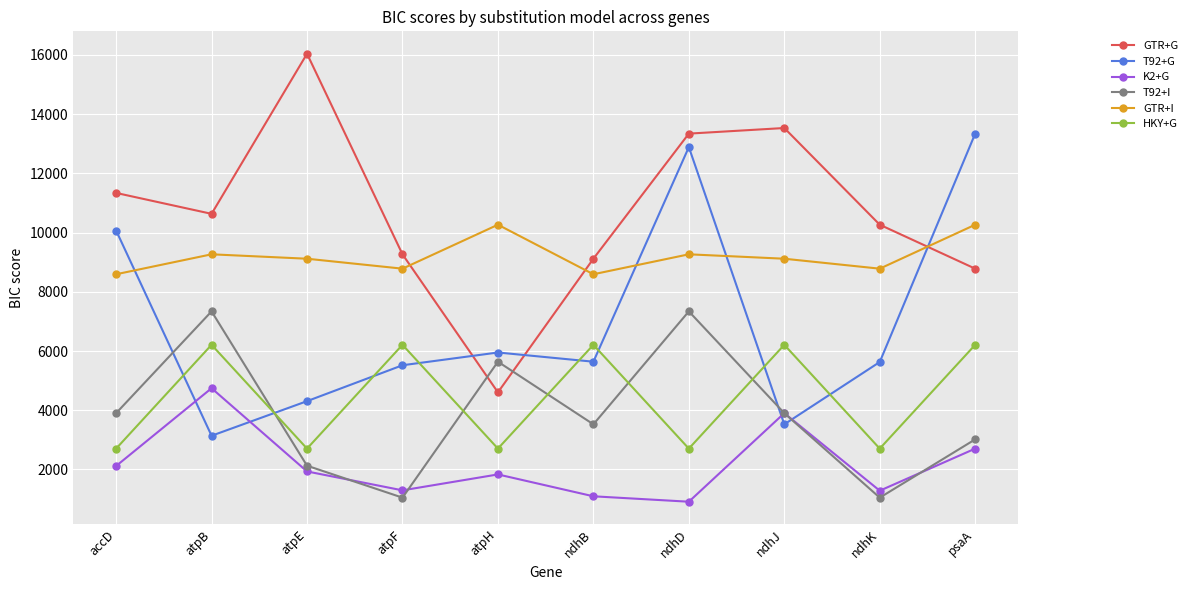

What is the difference between the maximum and minimum values in the HKY+G series?

3506.6